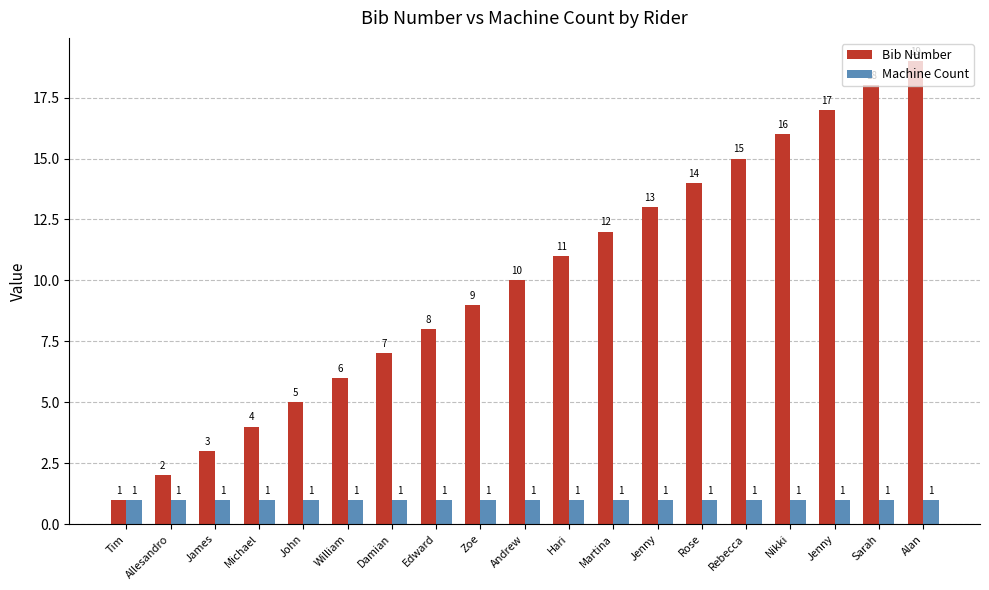

The value of Machine Count at Edward is 0. True or false?

False